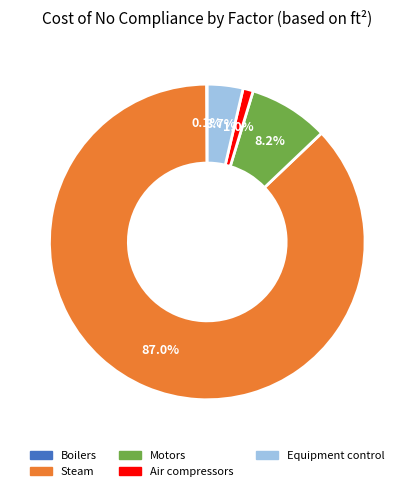

Is there a majority slice in this chart?

Yes